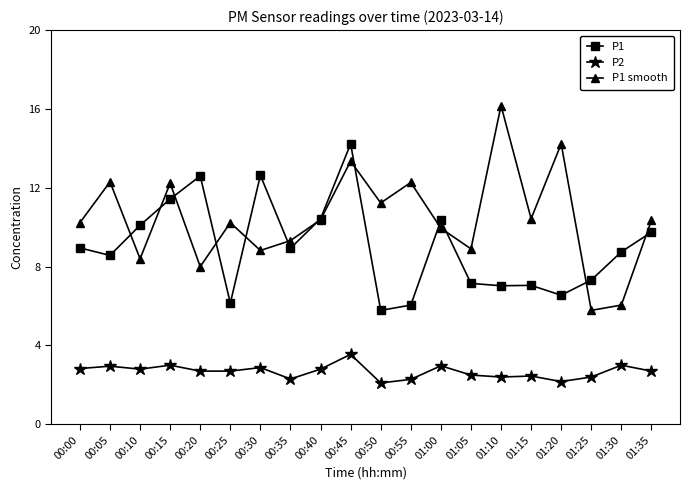

What is the label of the 6th point from the right?

01:10